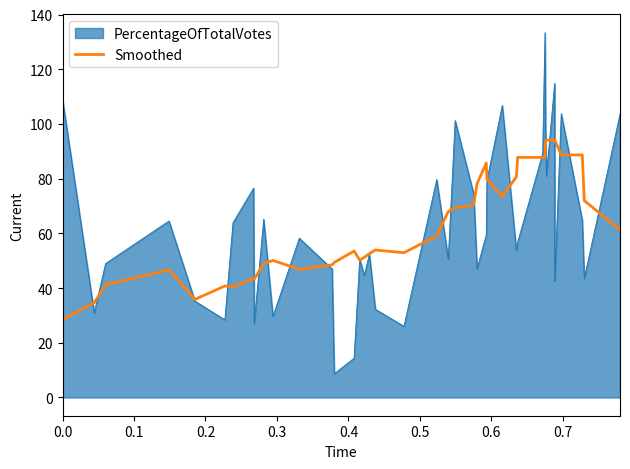

What is the smallest value displayed?

8.7